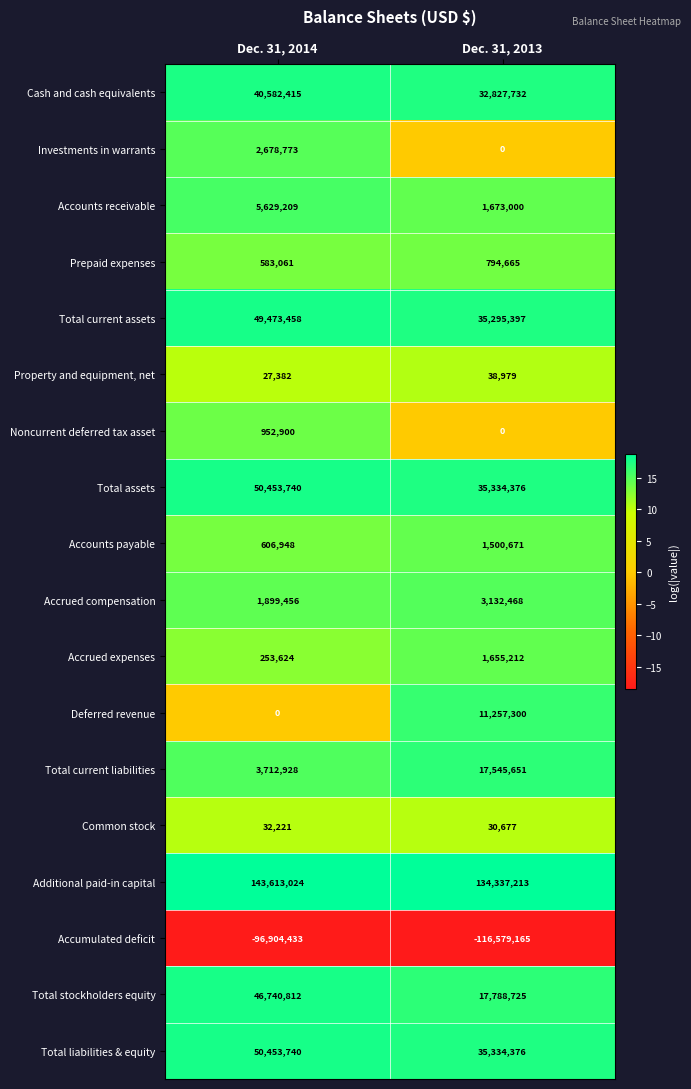

True or false: Prepaid expenses has a value of 794665 at Dec. 31, 2013.

True